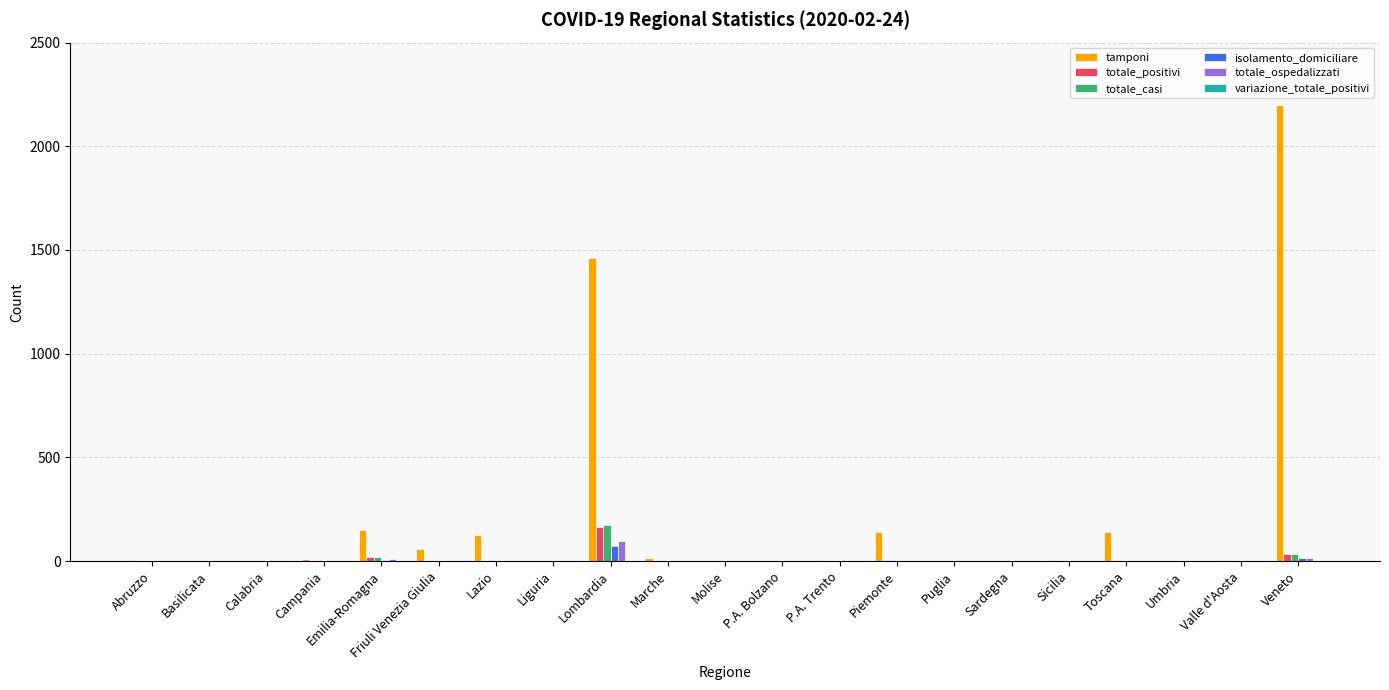

The value of tamponi at Lombardia is 1463. True or false?

True